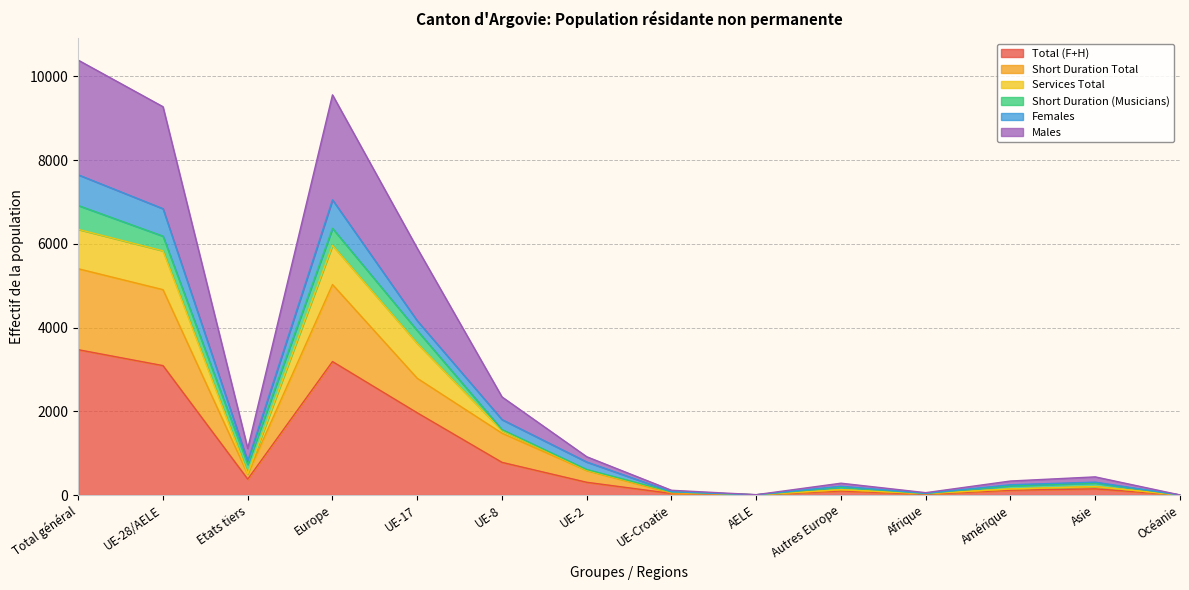

The Total (F+H) series shows 3471 at Total général. True or false?

True